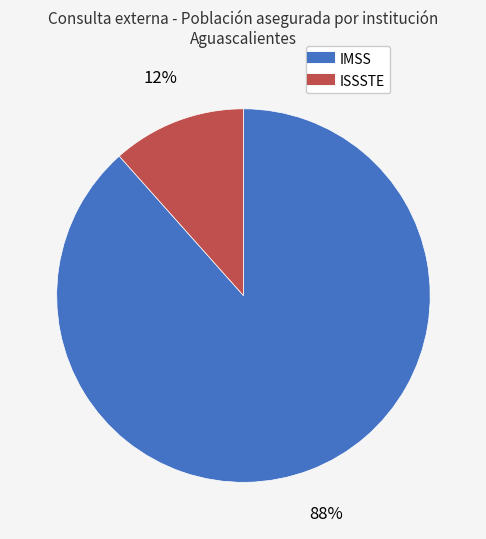

Combined, do ISSSTE and IMSS account for over 50%?

Yes